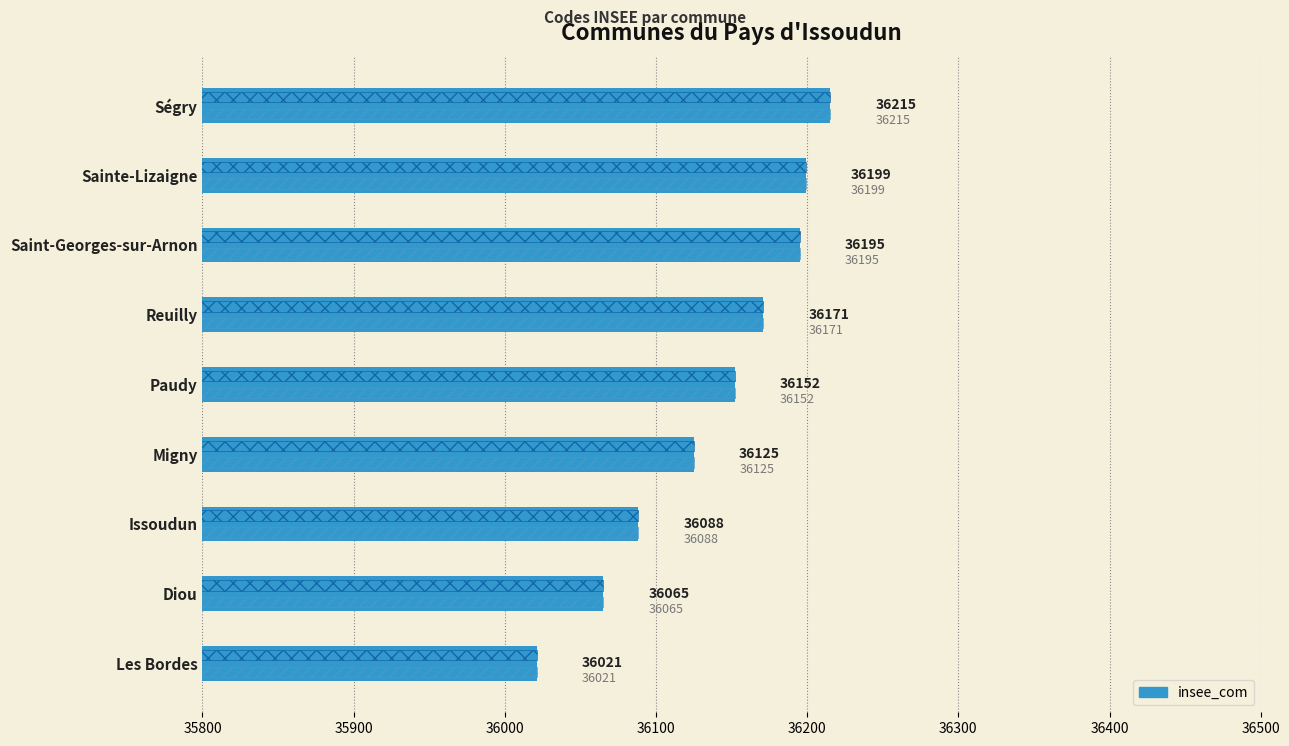

What is the smallest value displayed?

36021